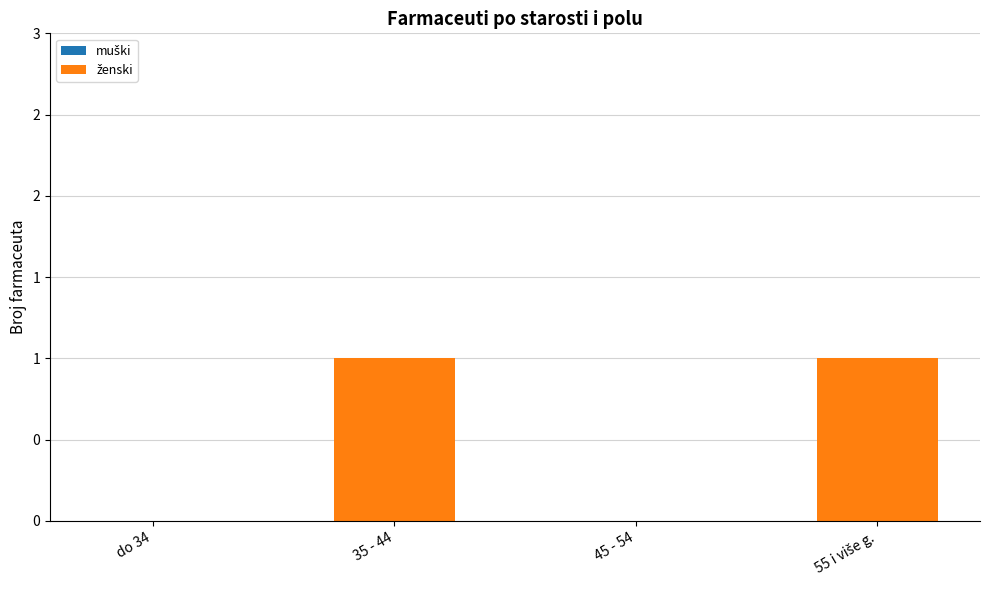

Are the bars horizontal?

No